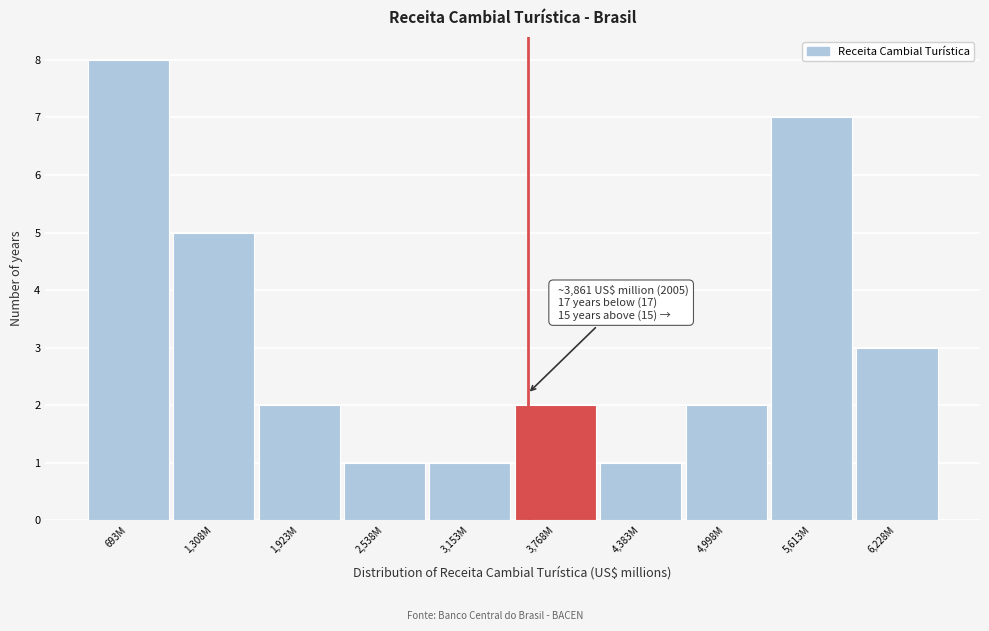

Reading left to right, what are all the values shown in this chart?

693M=8	1,308M=5	1,923M=2	2,538M=1	3,153M=1	3,768M=2	4,383M=1	4,998M=2	5,613M=7	6,228M=3